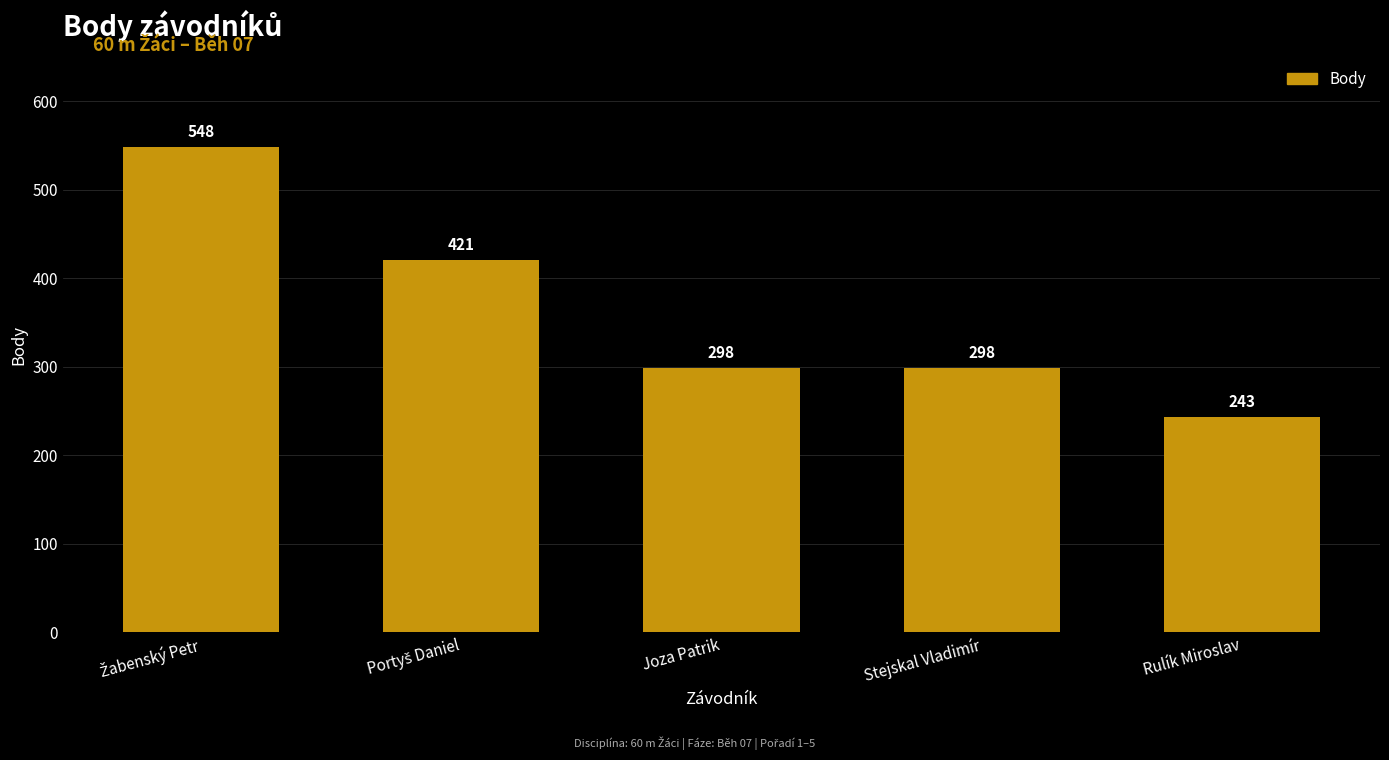

Which category has the lowest value across all series?

Rulík Miroslav